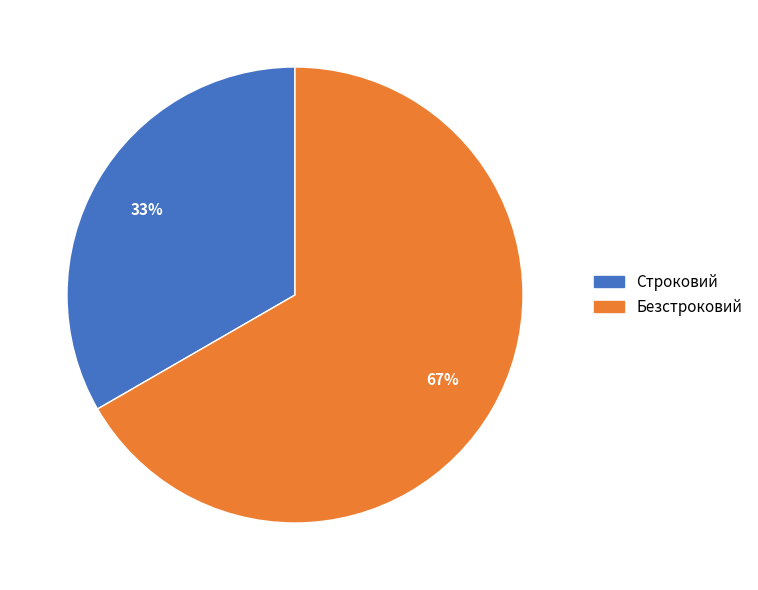

Is the sum of Безстроковий and Строковий greater than half?

Yes